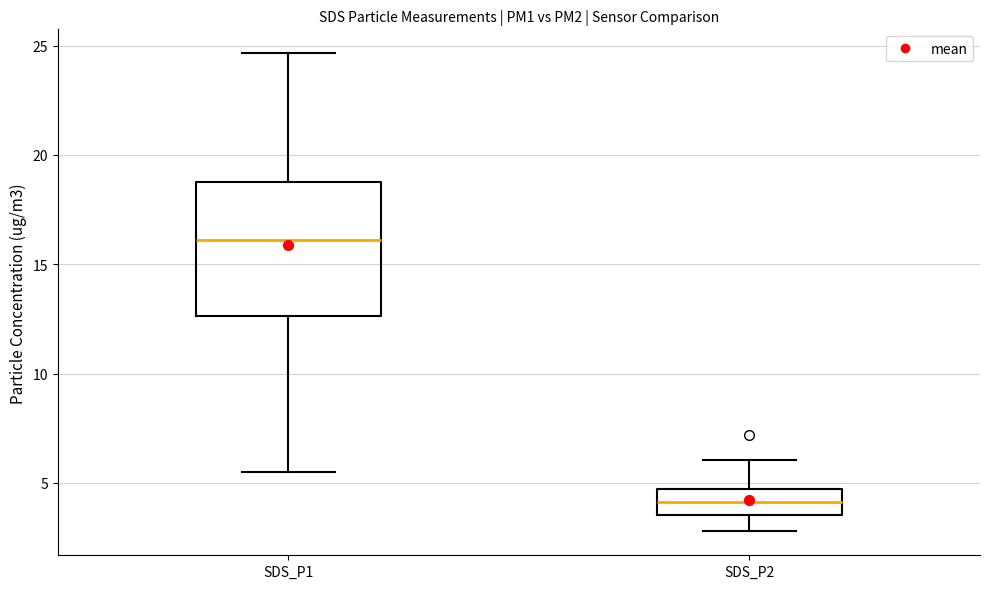

Reading left to right, read every box against the y-axis: the position of its median line, the range the box covers, and the ends of its whiskers. The values are not printed on the chart, so give them approximately, as read against the axis.

SDS_P1: median 16.0, box 12.5 to 19.0, whiskers 5.5 to 24.5
SDS_P2: median 4.0, box 3.5 to 4.5, whiskers 3.0 to 6.0